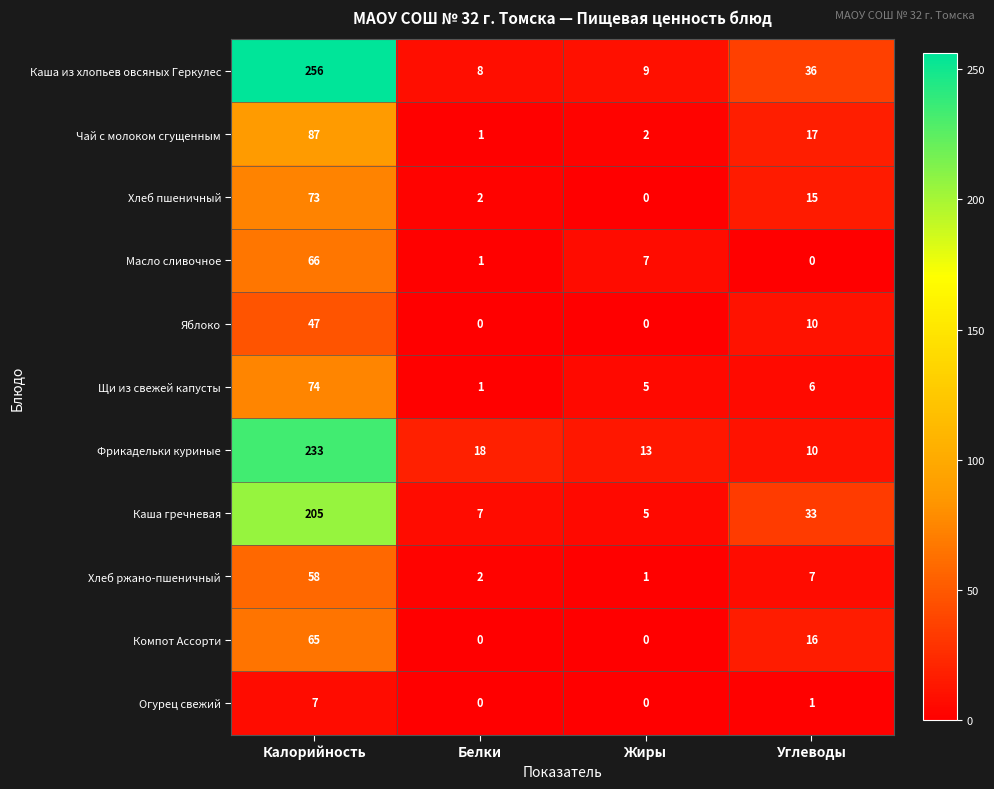

How many distinct data groups are displayed?

11